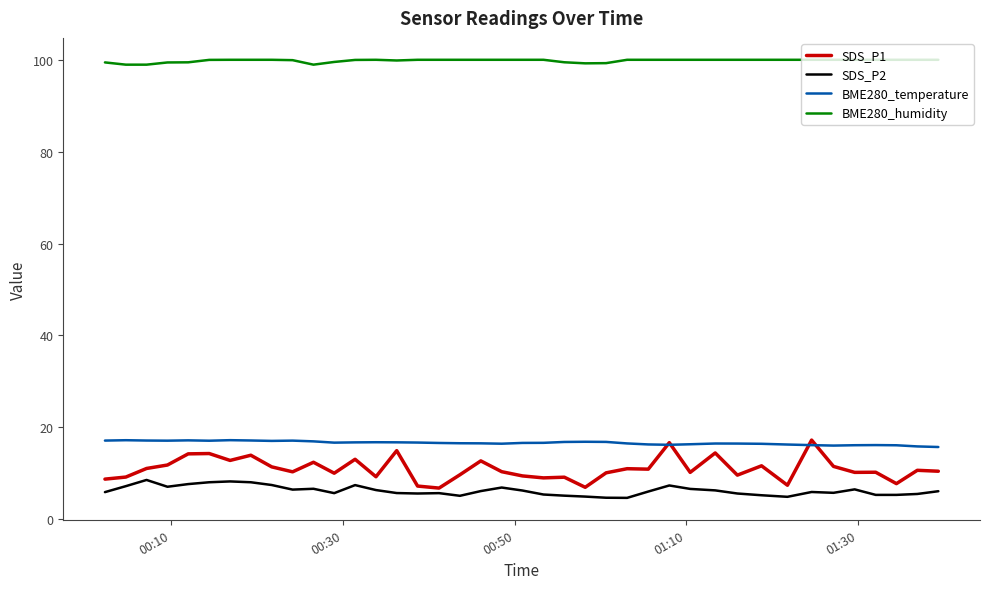

Which series has the widest spread of values?

SDS_P1